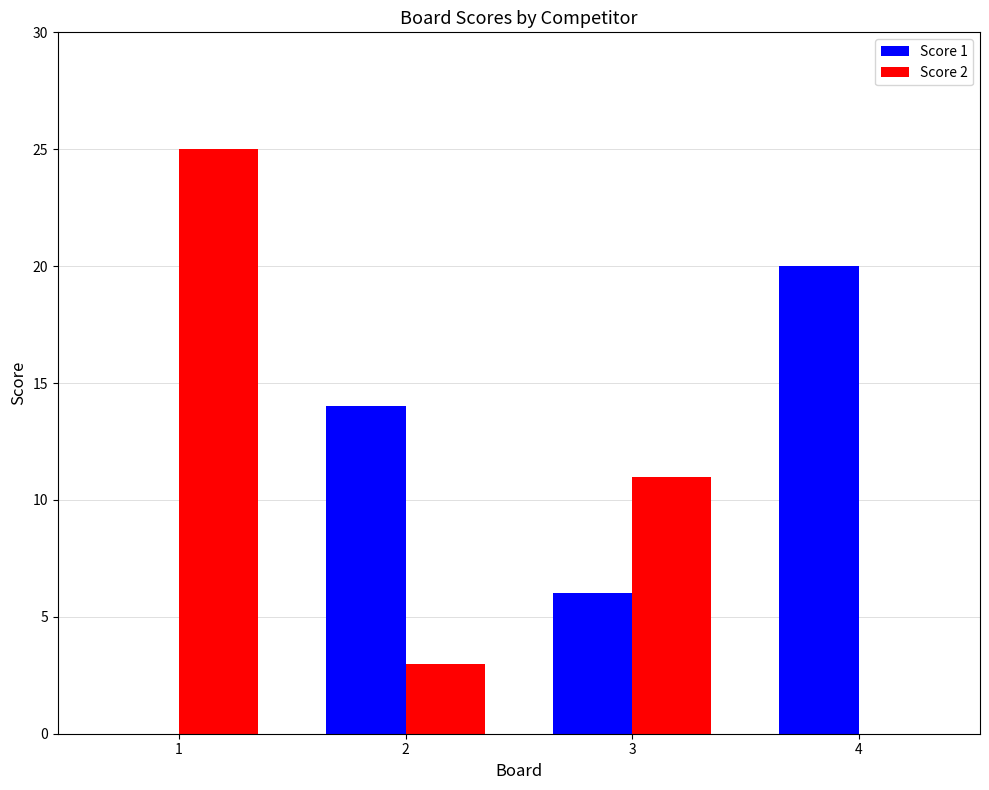

What is the sum of all Score 1 values?

40